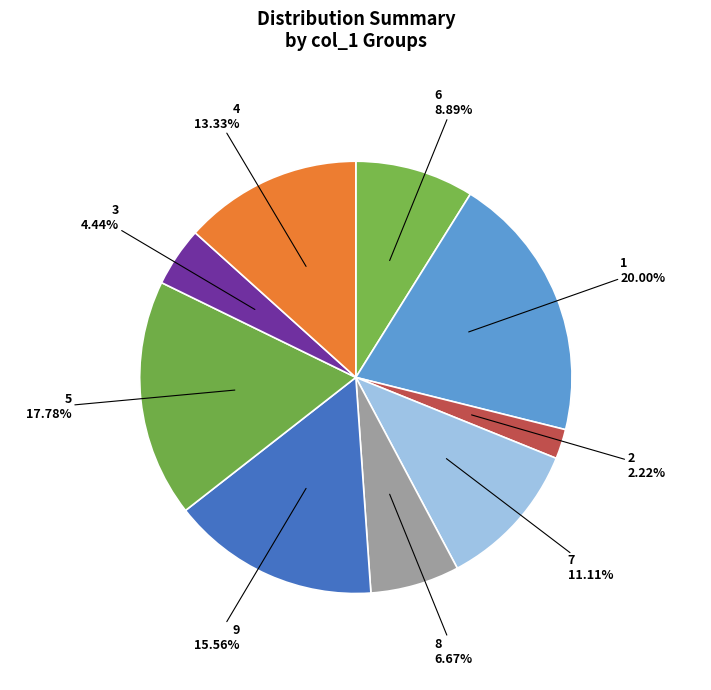

Count the number of slices in the pie.

9